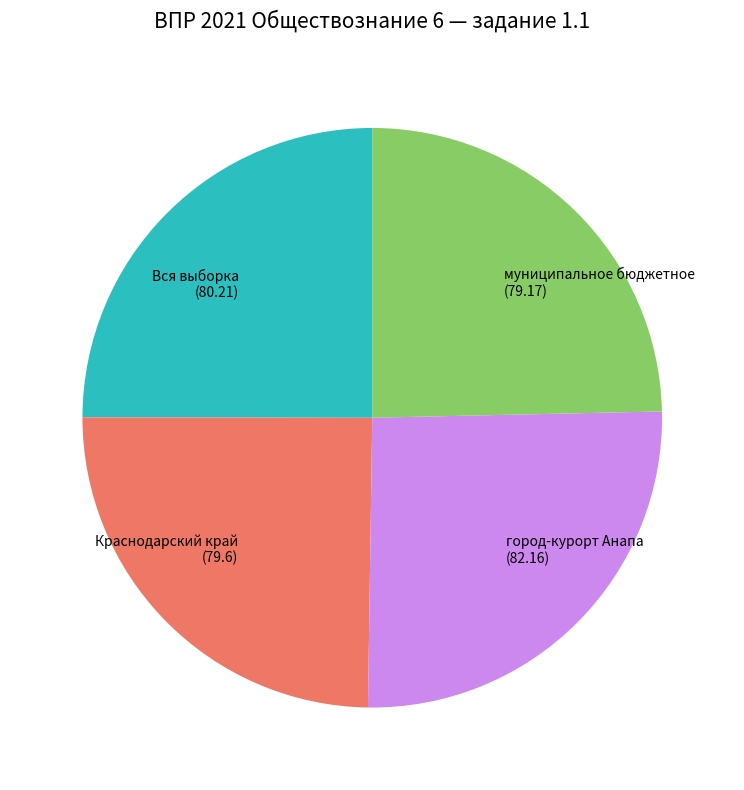

How many segments does this pie chart have?

4